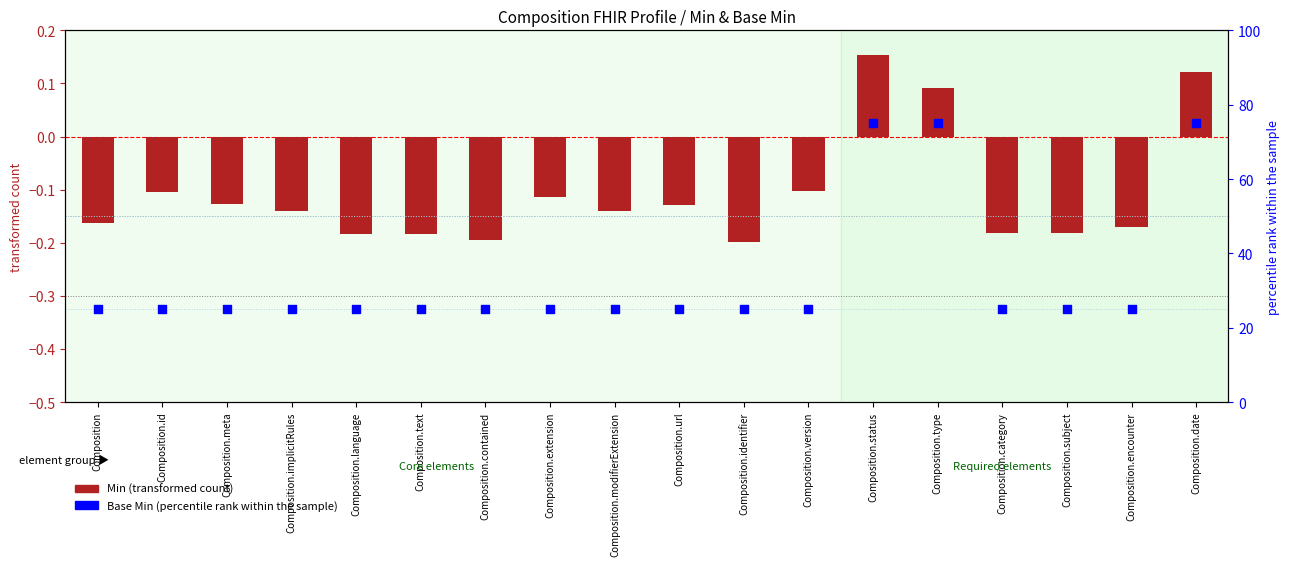

At which category is the sum across all series the highest?

Composition.status